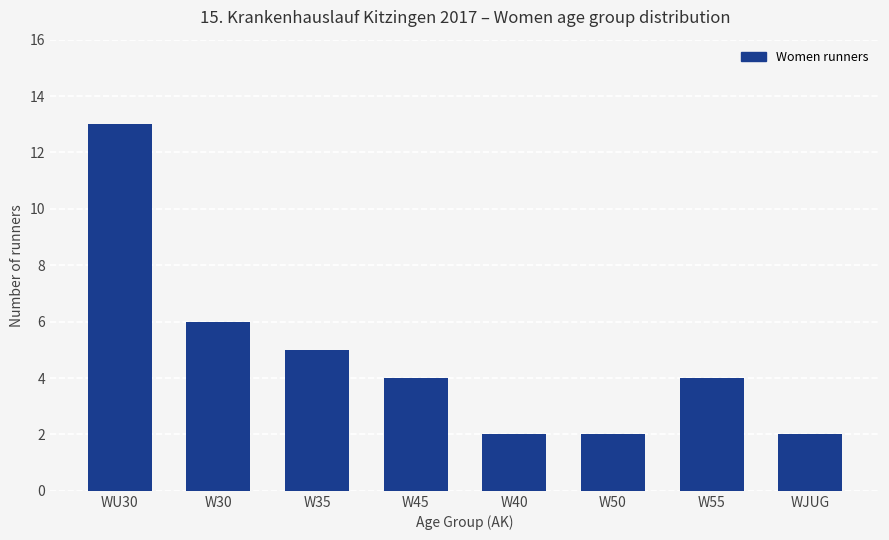

Approximately how many times larger is the value at W40 compared to W55?

0.5